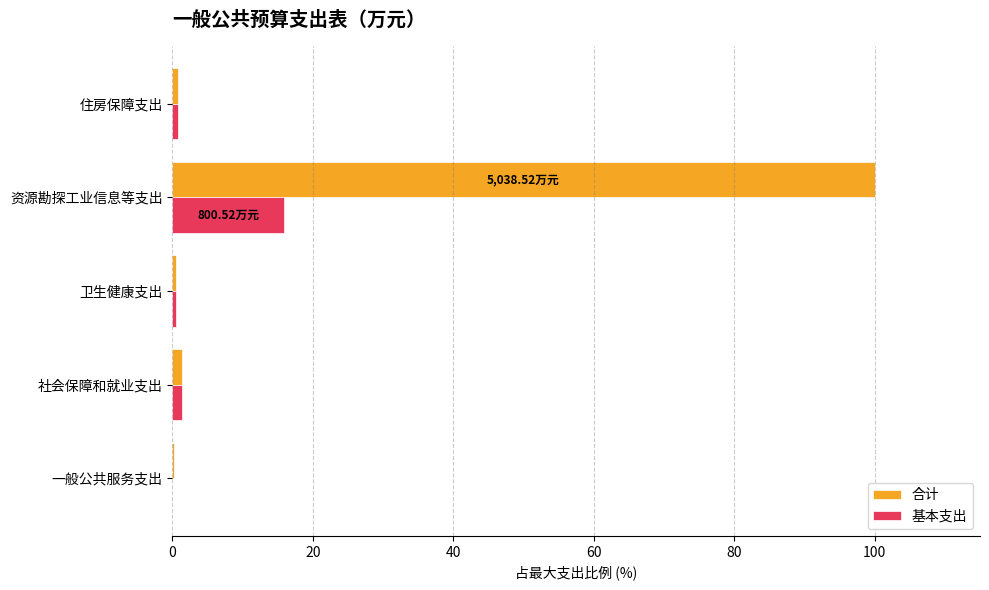

At which label does 基本支出 reach its peak?

资源勘探工业信息等支出